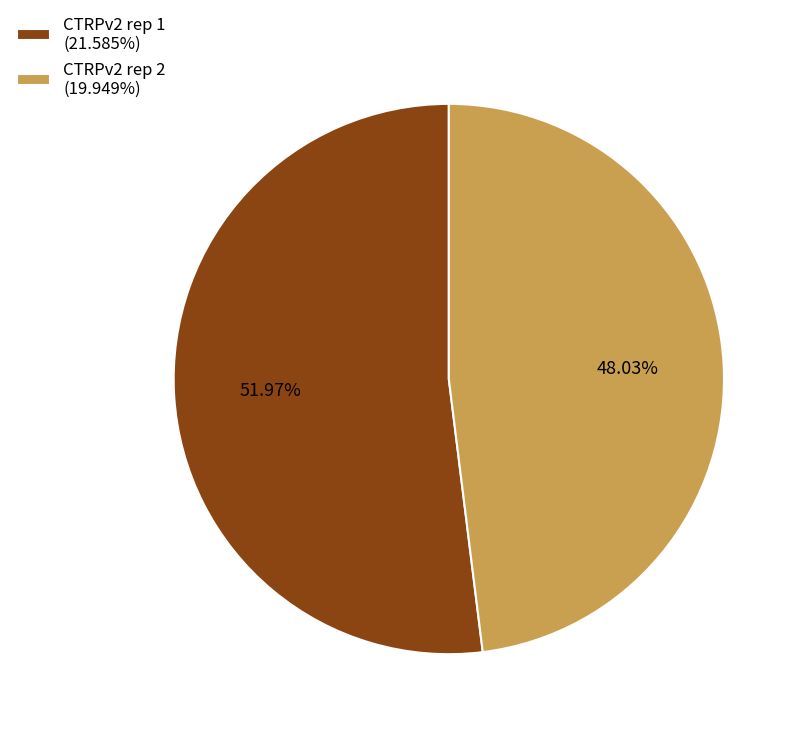

Is there any slice that represents more than half of the pie?

Yes